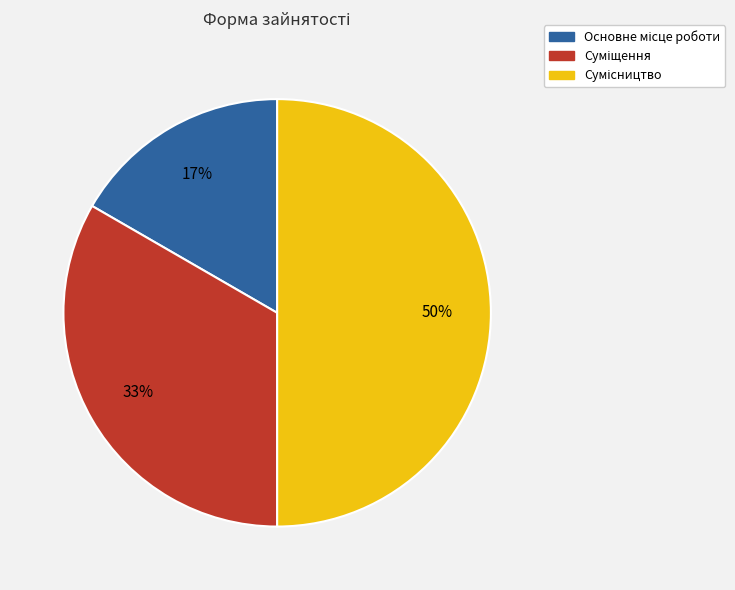

To the nearest percent, what is the average slice percentage?

33%